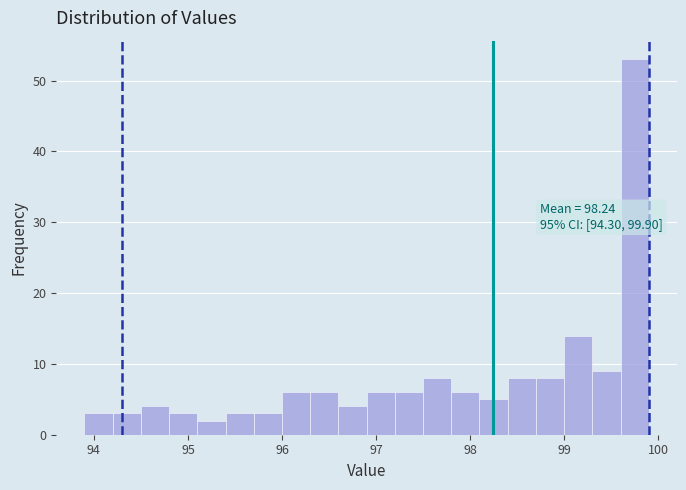

Around what value on the x-axis is the tallest bar? Give the approximate position of its centre, as read against the axis.

99.8